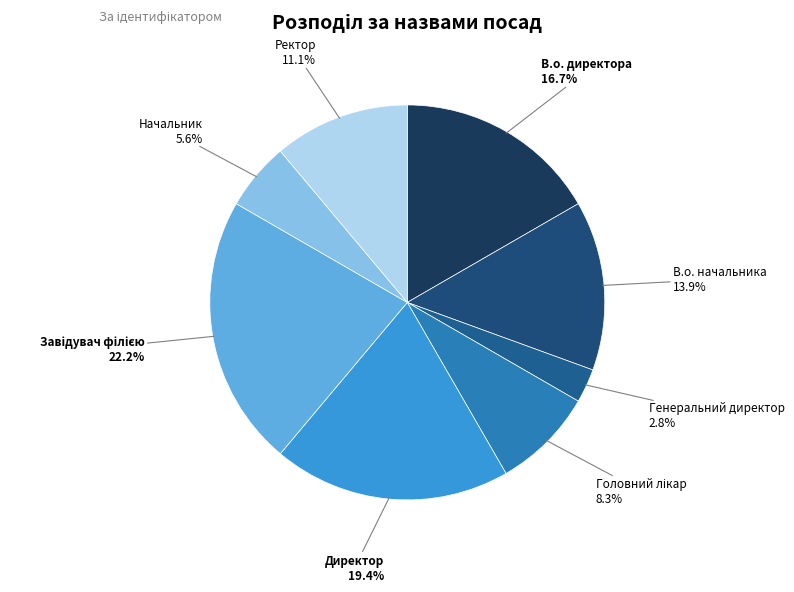

How many slices are in this pie chart?

8